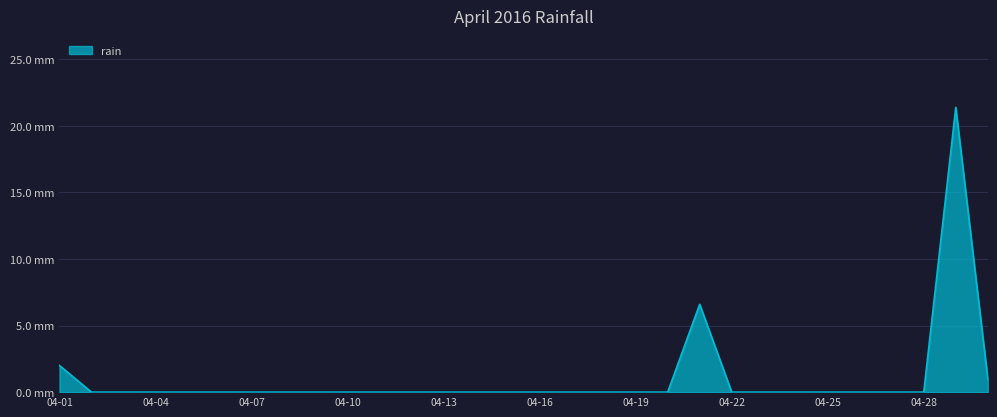

Is this an area chart (filled region under the line)?

Yes